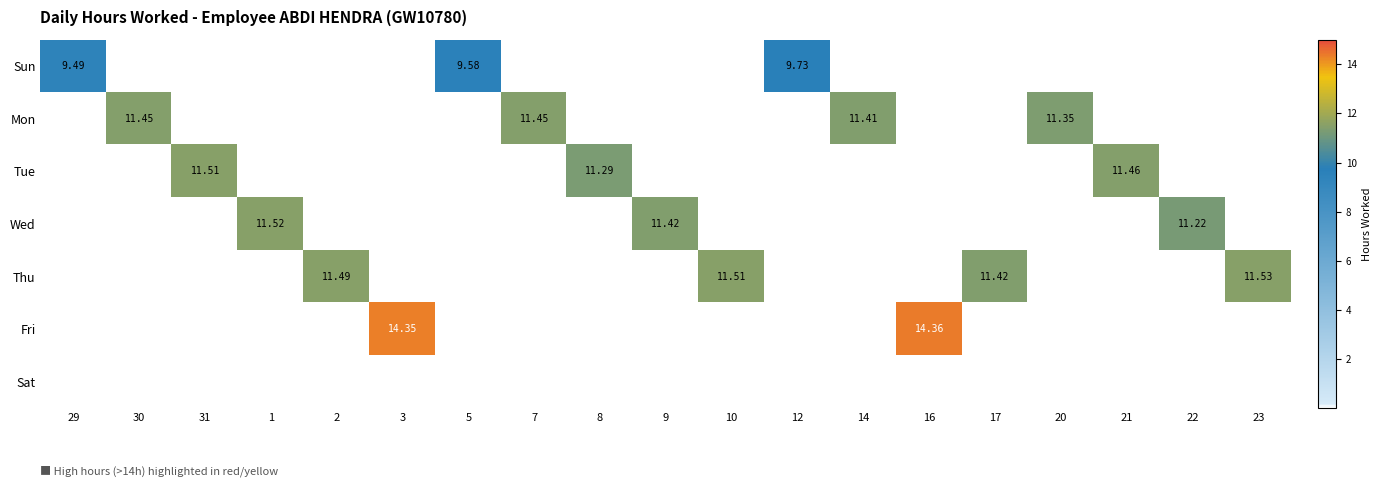

What is the total value across all series at 10?

11.5